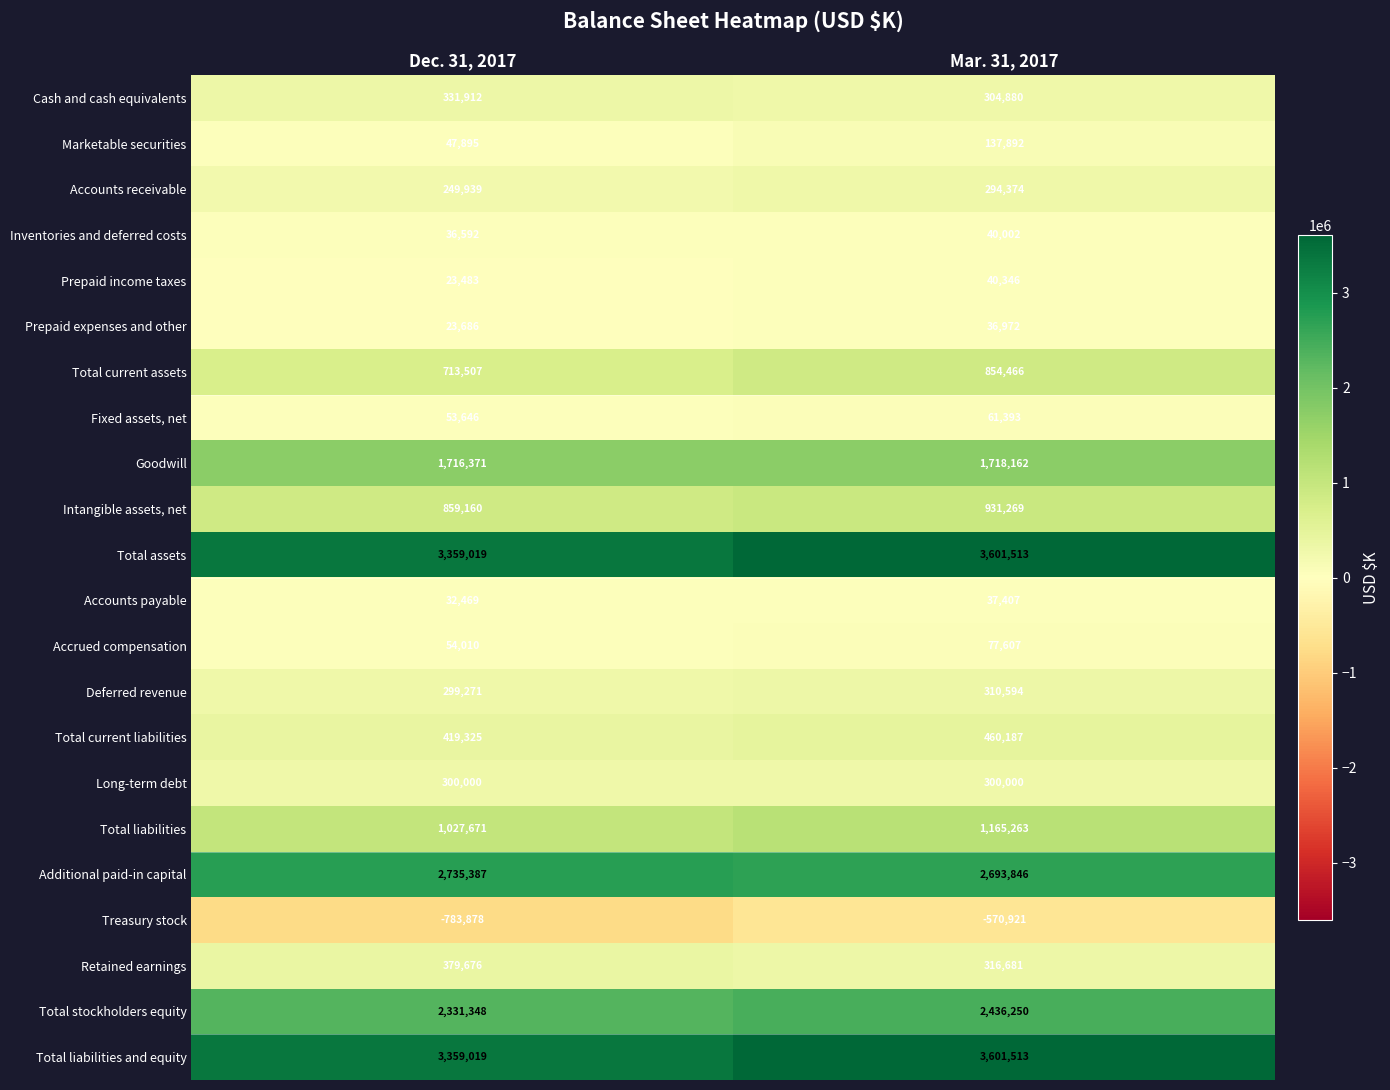

At which category is the sum across all series the highest?

Mar. 31, 2017